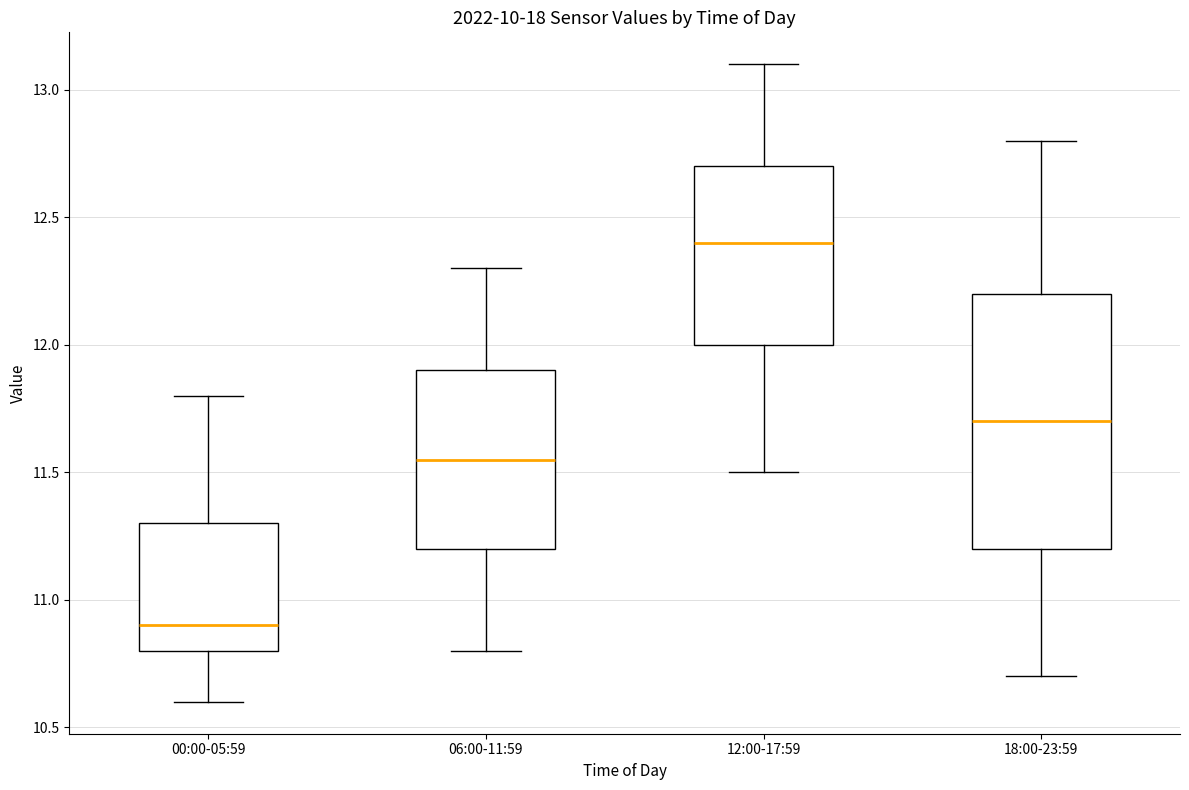

Which box's median line is the highest?

12:00-17:59